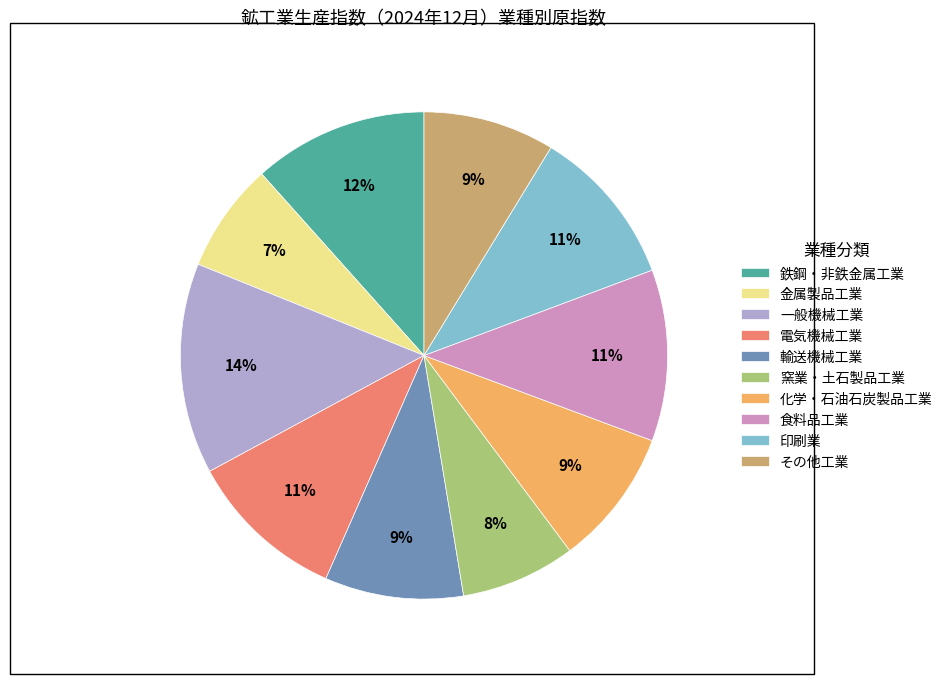

To the nearest percent, what portion does 鉄鋼・非鉄金属工業 represent?

12%